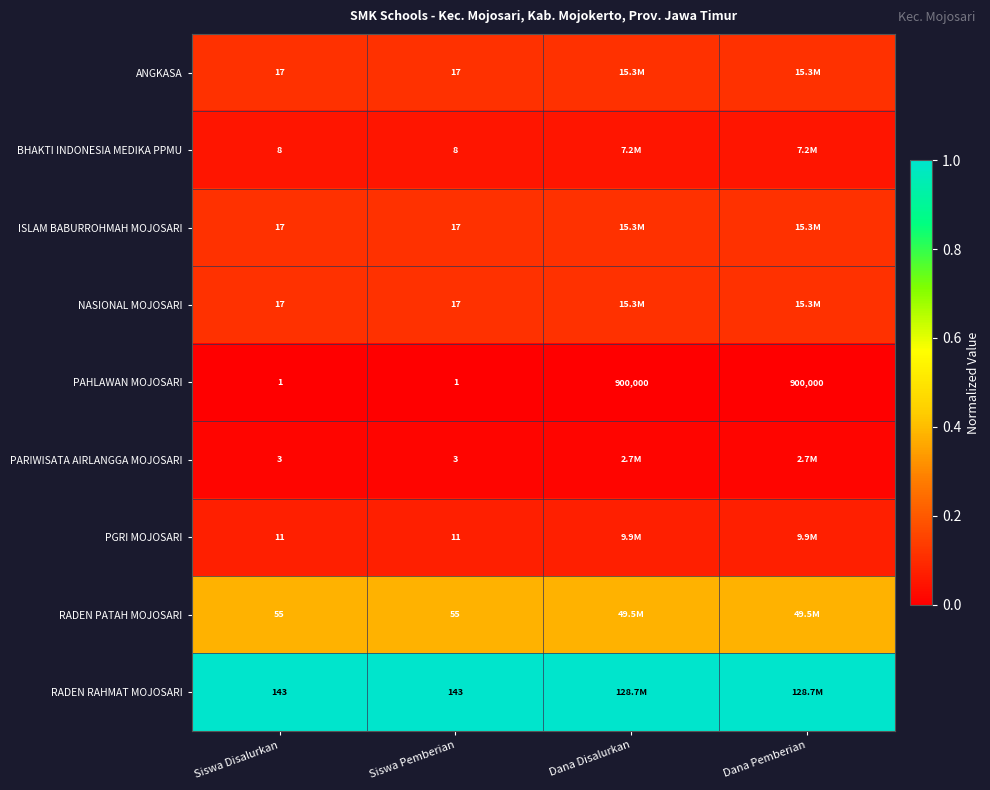

Is the value of NASIONAL MOJOSARI at Siswa Disalurkan greater than the value of RADEN RAHMAT MOJOSARI at Siswa Pemberian?

No